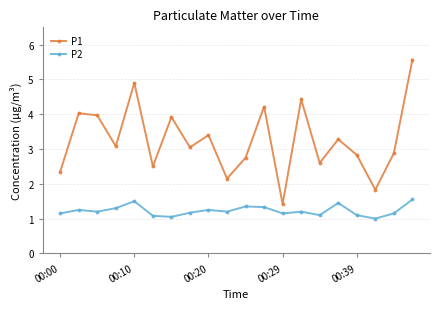

In P1, how many points are lower than both neighbors (excluding endpoints)?

7